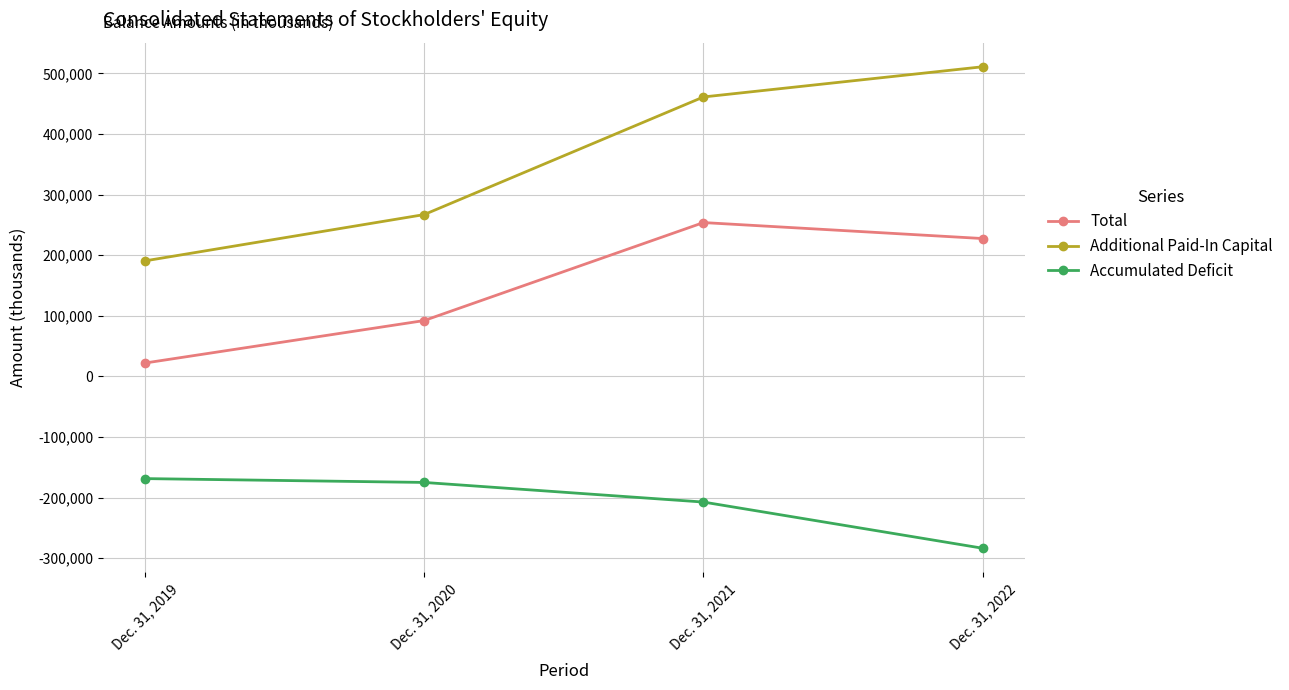

The Accumulated Deficit series shows -143681 at Dec. 31, 2021. True or false?

False